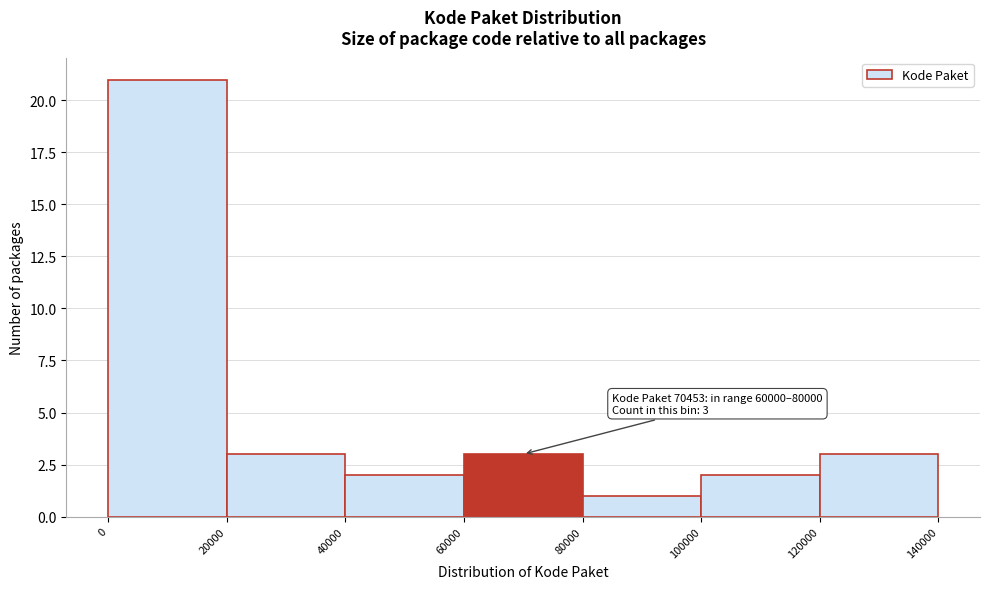

Which range on the x-axis has the tallest bar?

0 to 20000